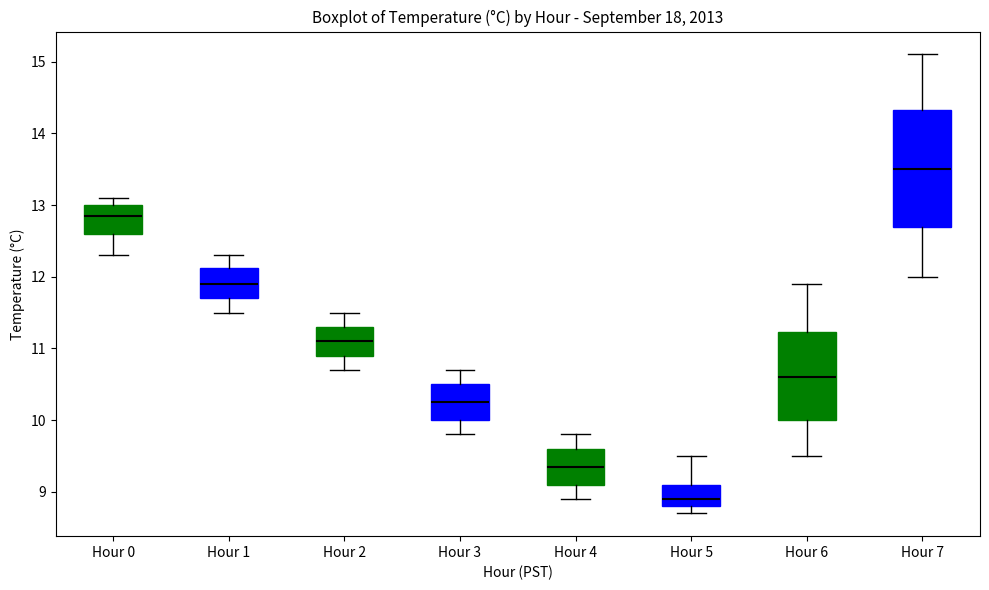

Where is the upper edge of the box for Hour 5 on the y-axis? The values are not printed on the chart, so give them approximately, as read against the axis.

9.1